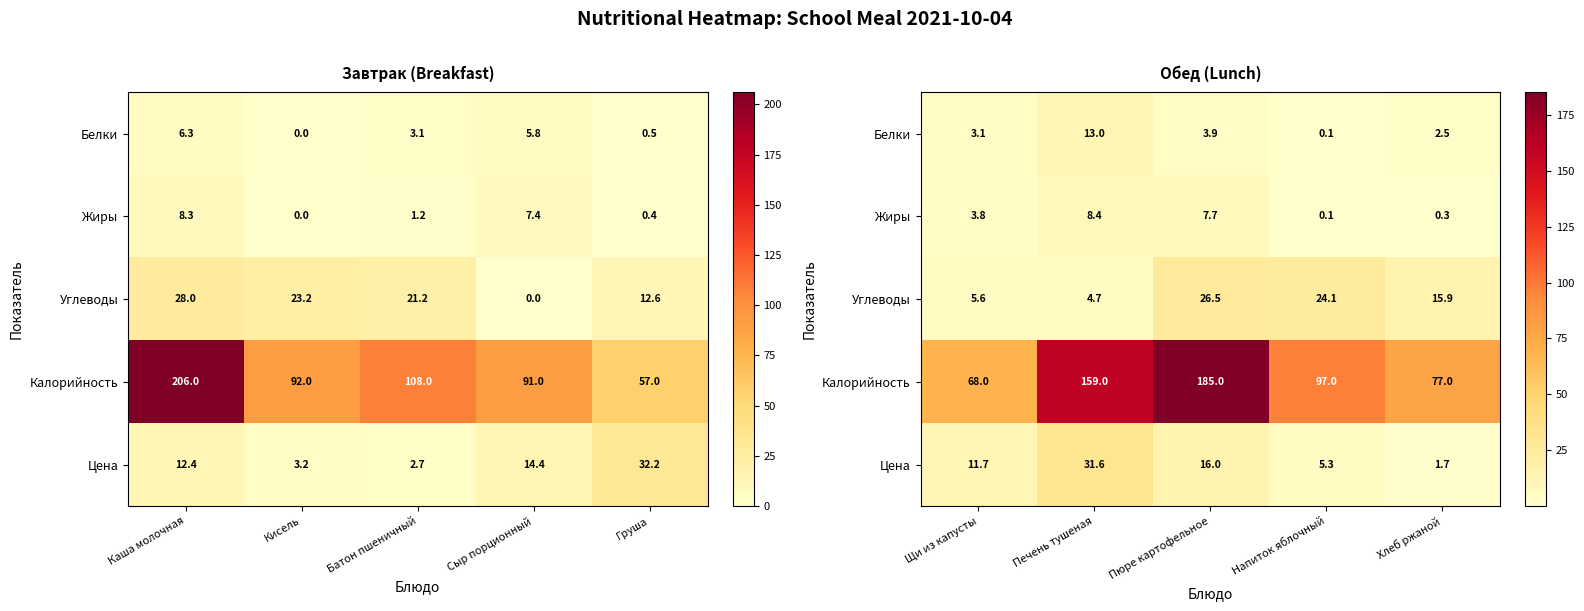

Between Печень тушеная and Хлеб ржаной, which series saw the biggest shift?

Калорийность